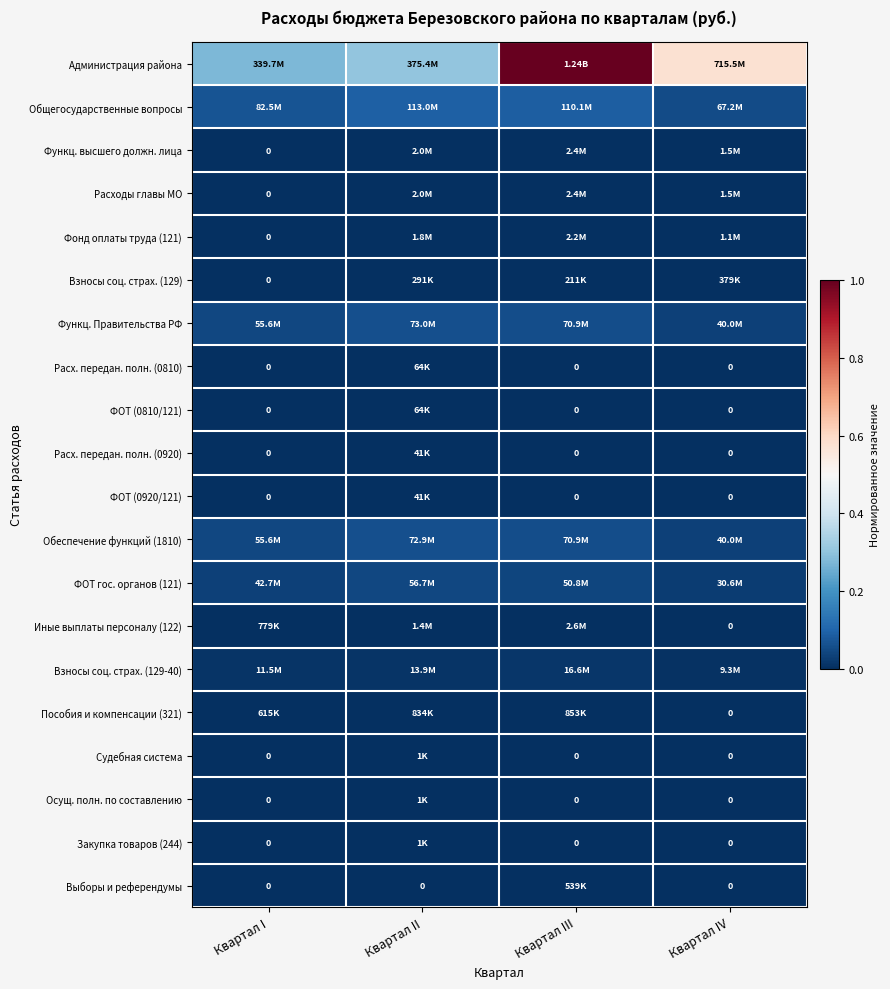

What is the greatest value displayed?

1.0